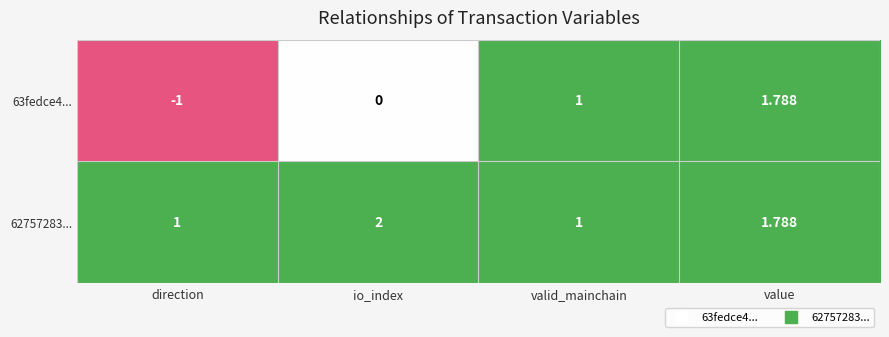

Which category has the lowest value across all series?

direction